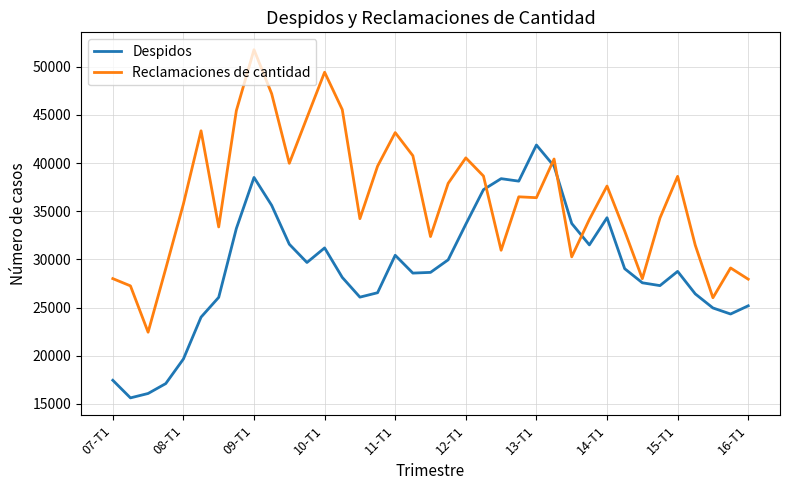

What is the difference between the maximum and minimum values in the Reclamaciones de cantidad series?

29331